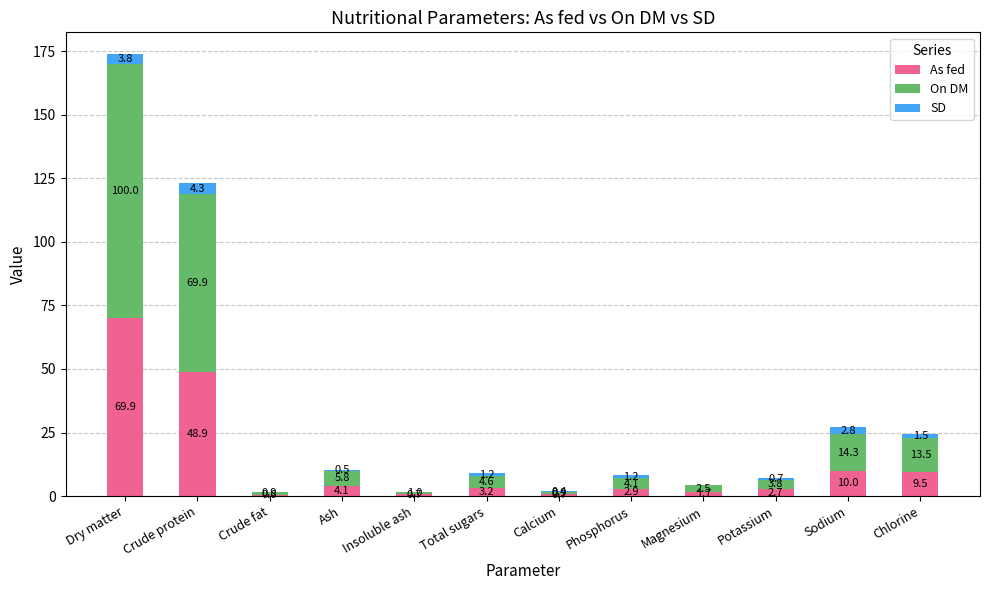

At which label is As fed closest to 35?

Crude protein